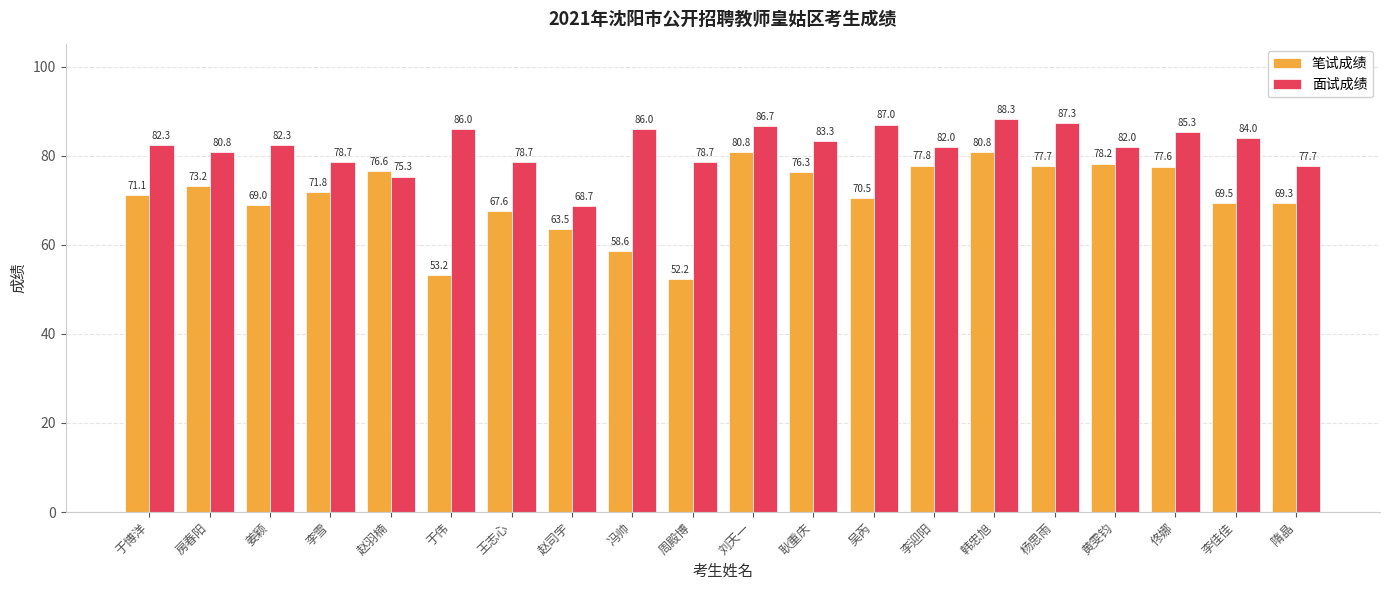

What position from the left is 杨思雨?

16